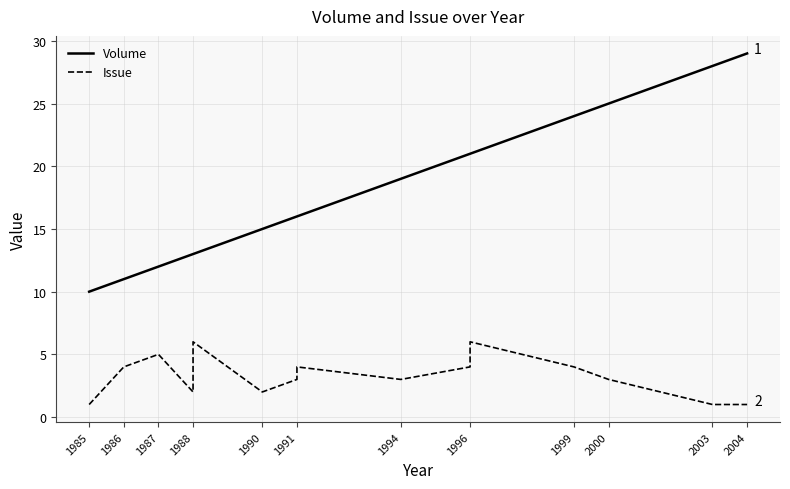

What is the value of the Volume point at the 7th from the left?

16